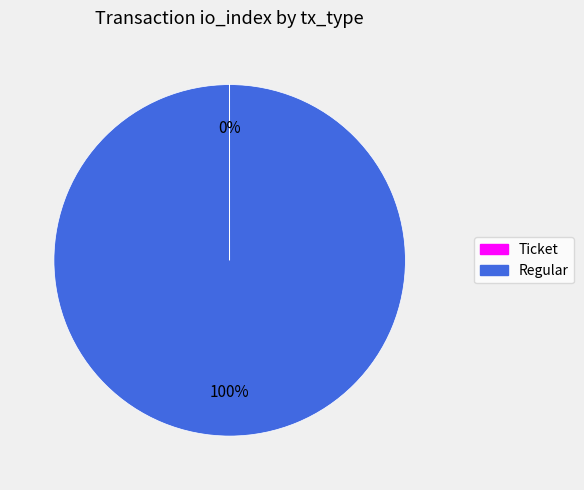

True or false: Regular accounts for 100% of the total.

True